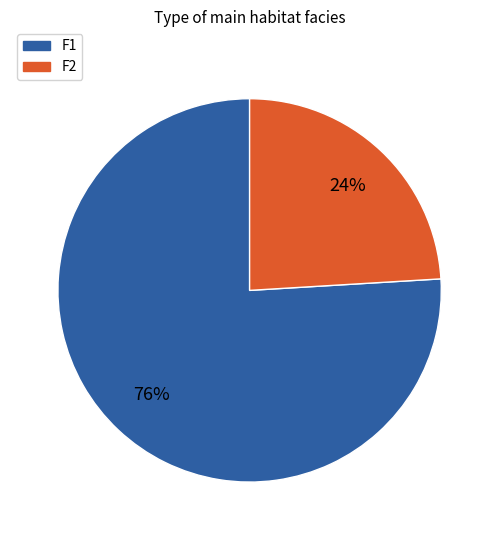

Combined, do F1 and F2 account for over 50%?

Yes